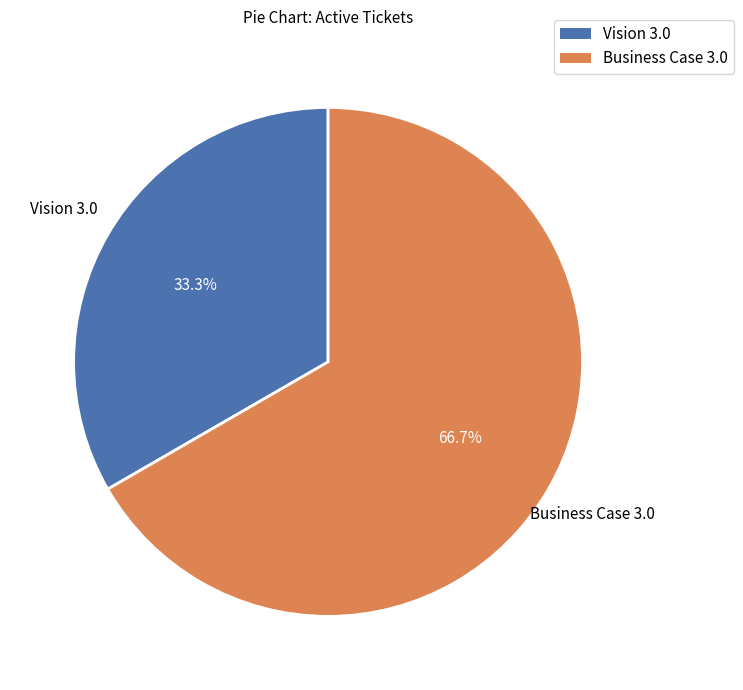

To the nearest percent, what portion does Business Case 3.0 represent?

67%